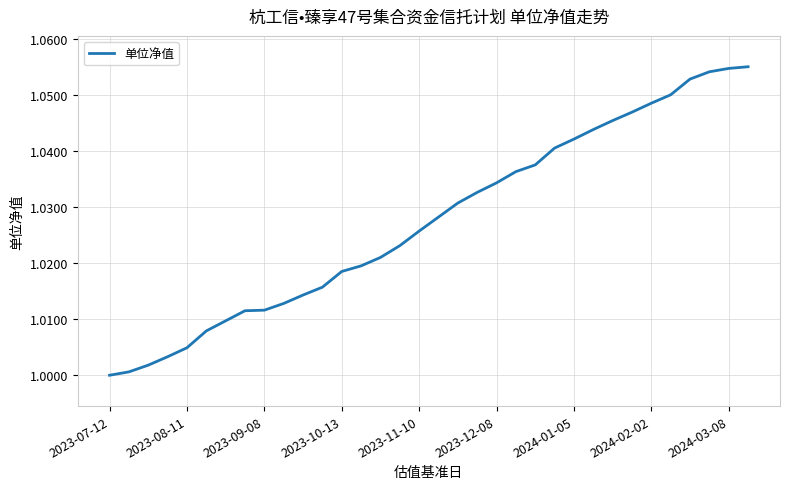

What is the difference between the maximum and minimum values?

0.1